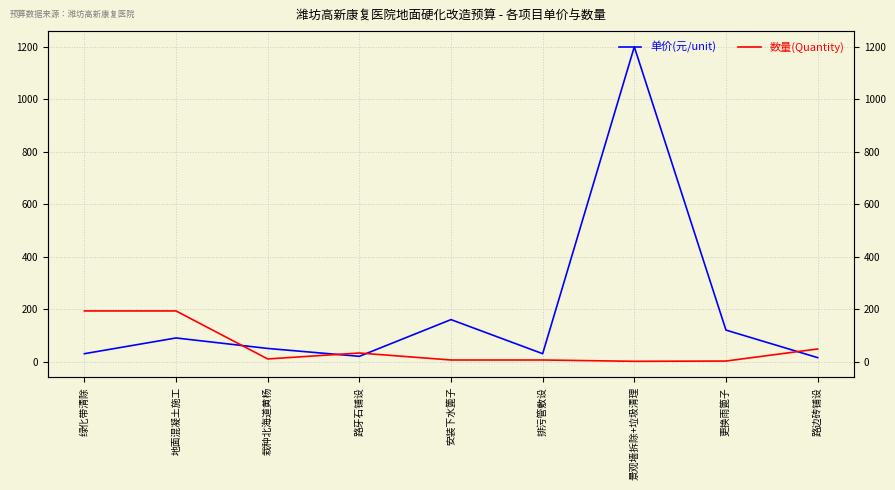

Between which two adjacent categories do 单价(元/unit) and 数量(Quantity) first intersect?

地面混凝土施工 and 栽种北海道黄杨